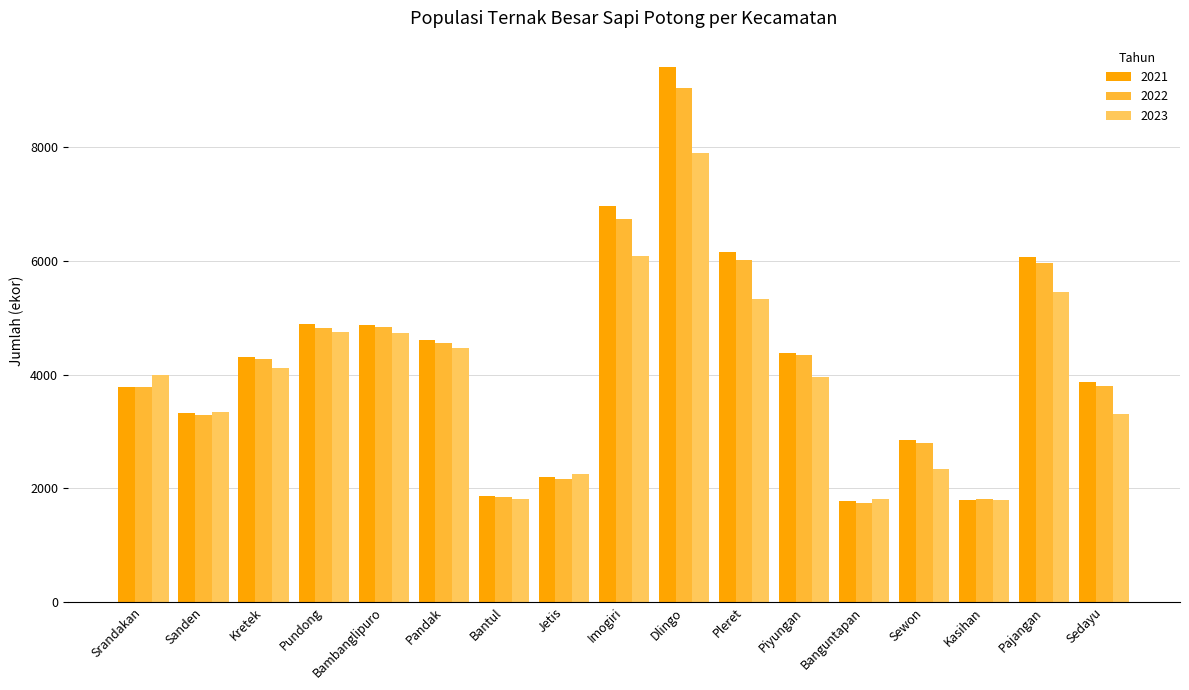

What is the label of the 12th bar from the left?

Piyungan